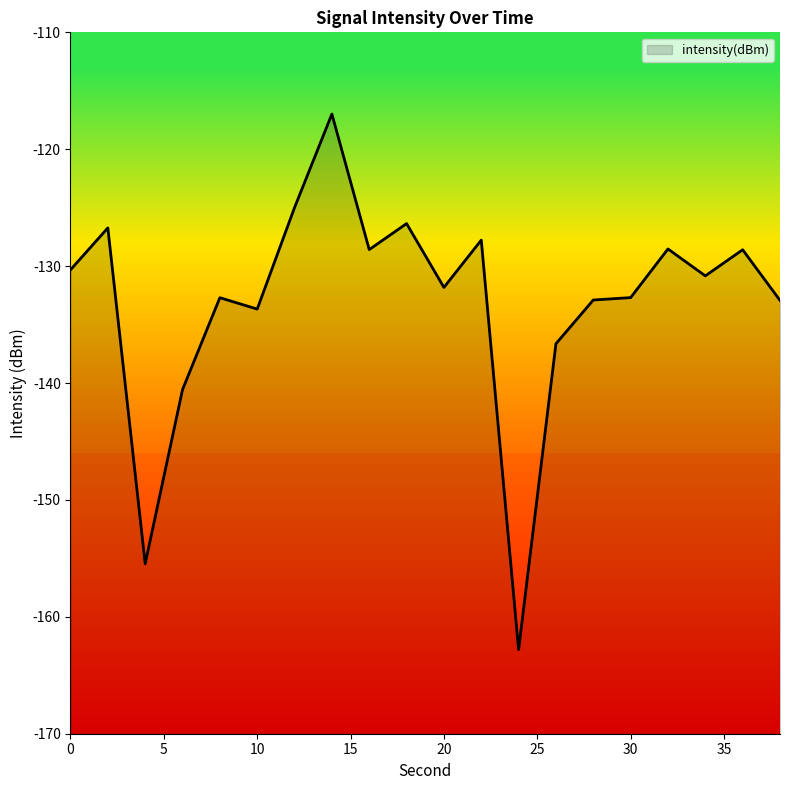

Does the chart display data point markers on the line(s)?

No